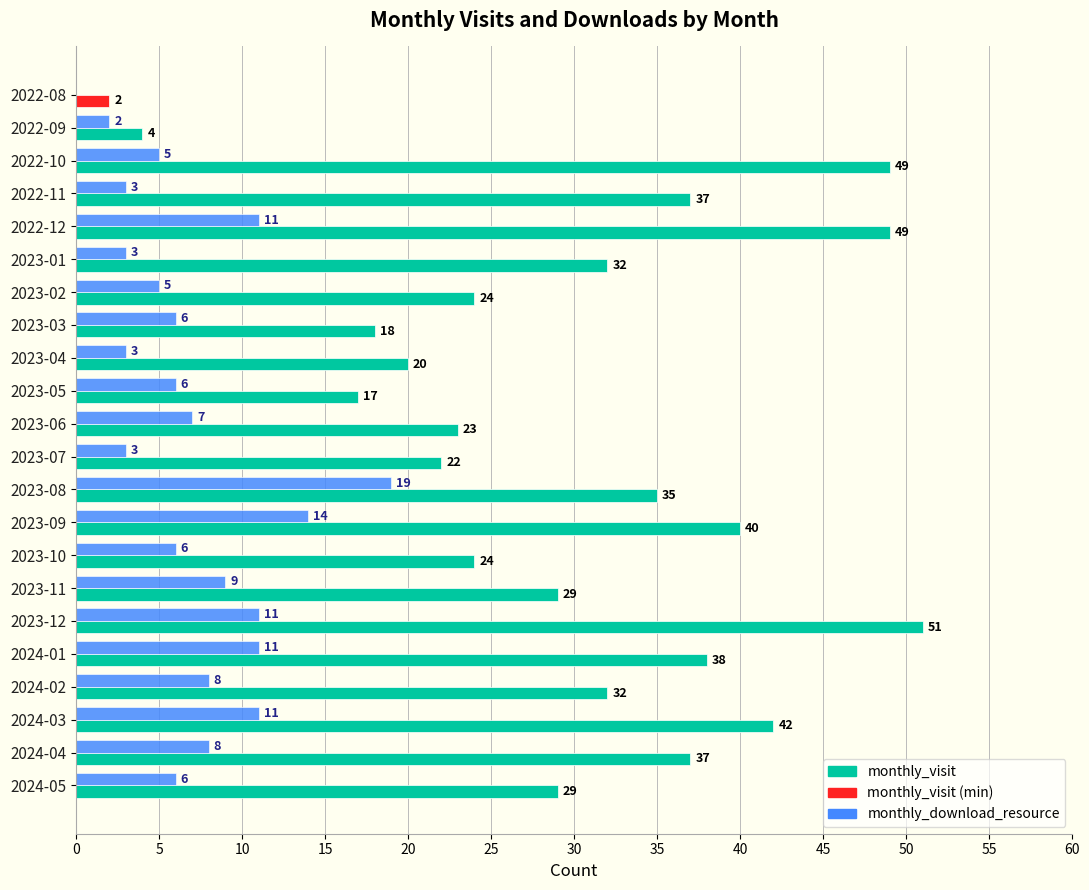

Between 2023-06 and 2023-11, which series saw the biggest shift?

monthly_visit